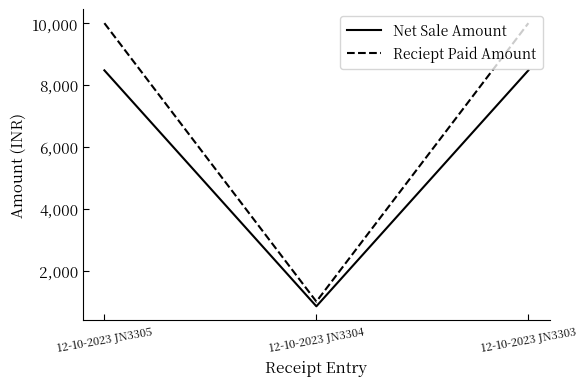

Is the value of Net Sale Amount at 12-10-2023 JN3305 greater than the value of Reciept Paid Amount at 12-10-2023 JN3305?

No